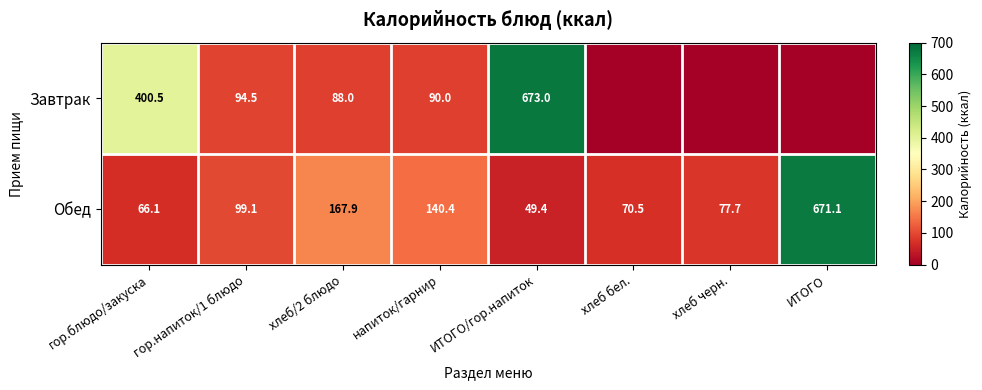

Which category has the highest value across all series?

ИТОГО/гор.напиток